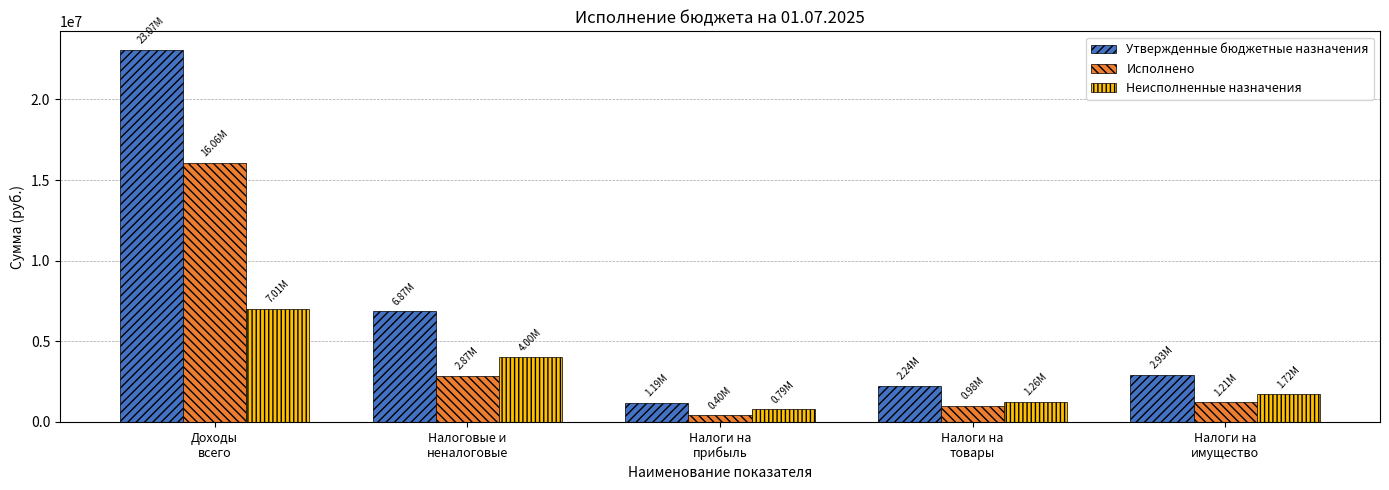

Where is Утвержденные бюджетные назначения nearest to the value 12134110?

Налоговые и
неналоговые